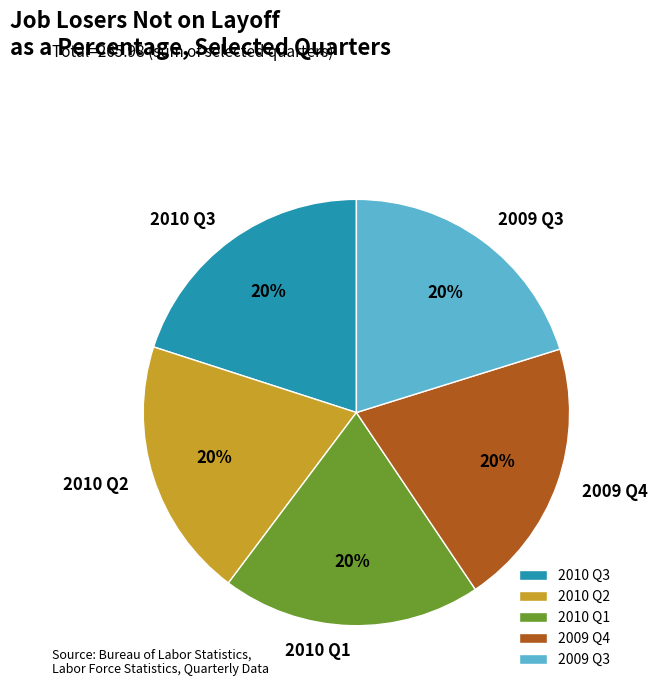

Combined, do 2009 Q4 and 2010 Q3 account for over 50%?

No